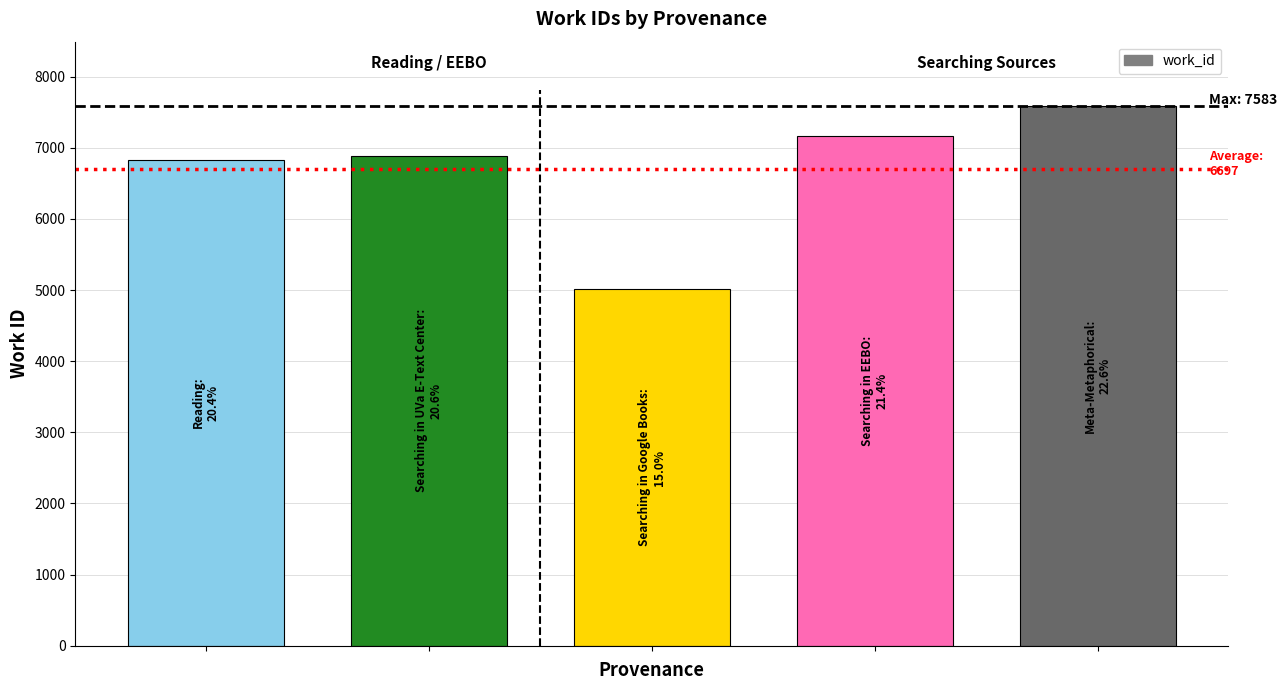

What is the value of the 2nd bar from the left?

6889